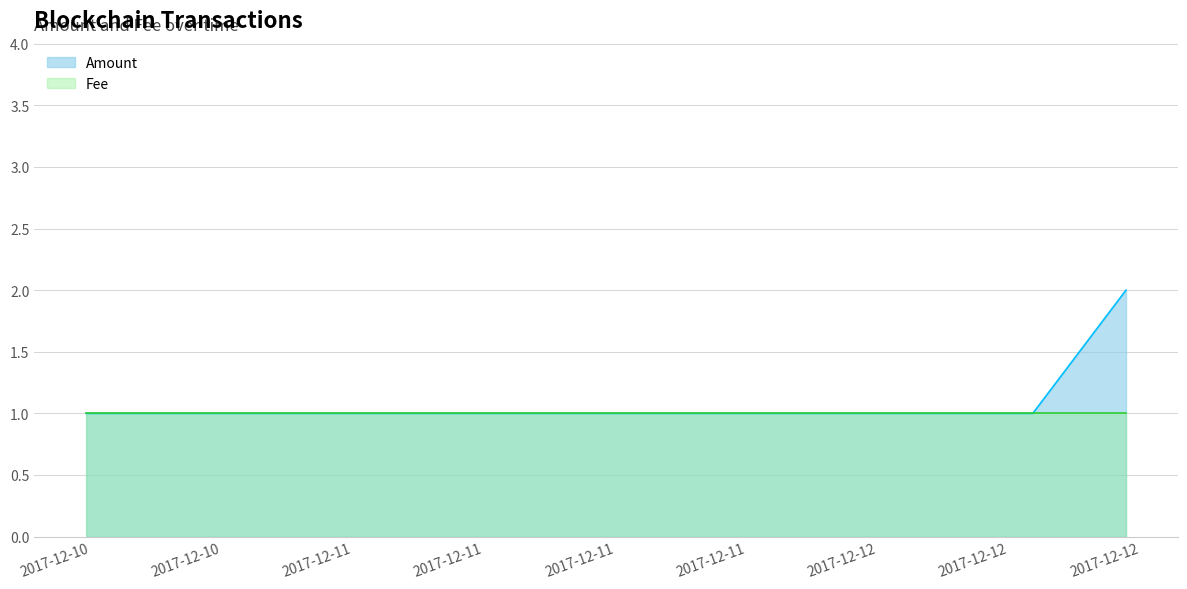

How many lines are shown in the chart?

2